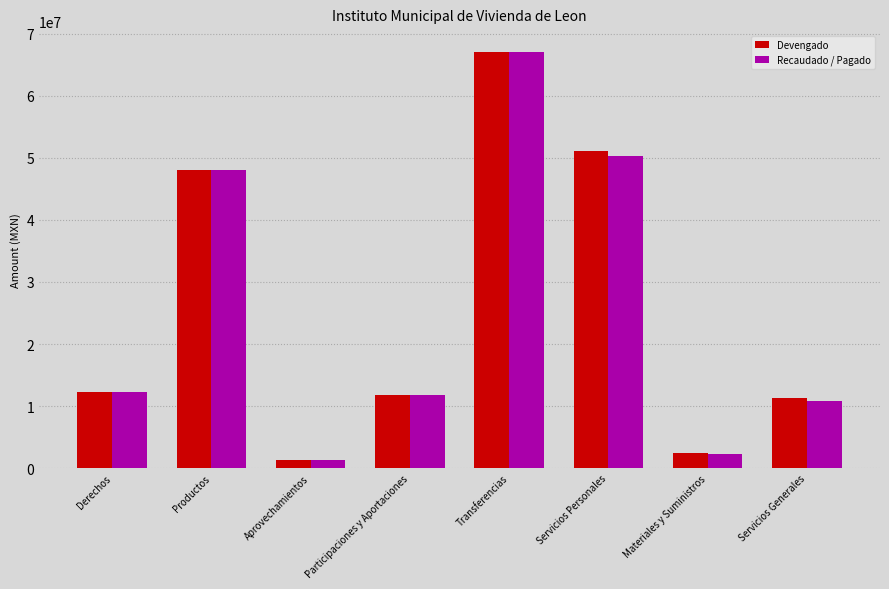

What is the difference between the maximum and minimum values in the Devengado series?

65768626.7